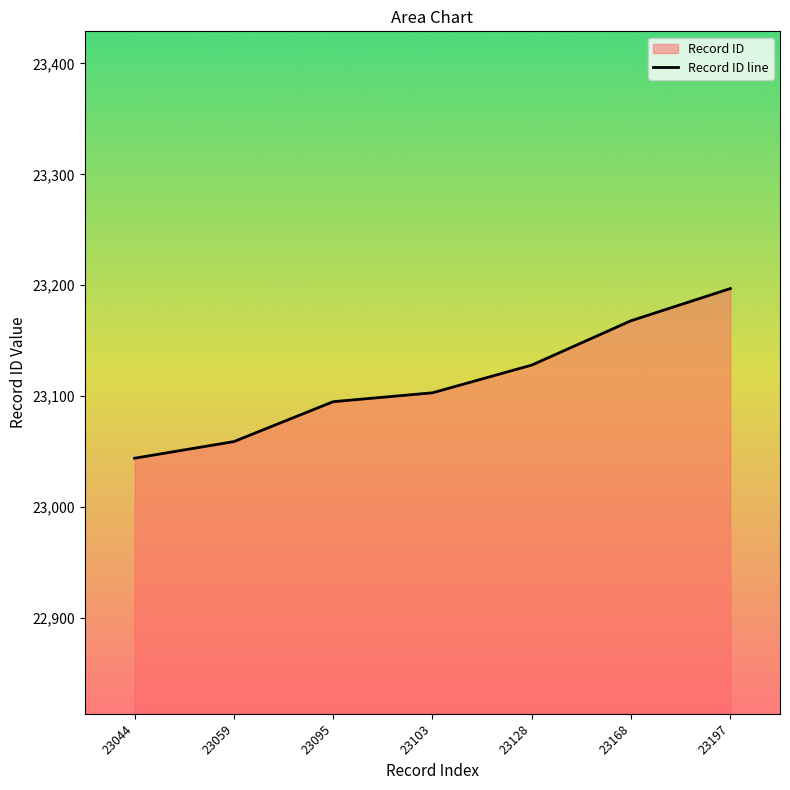

What is the difference between the maximum and minimum values?

153